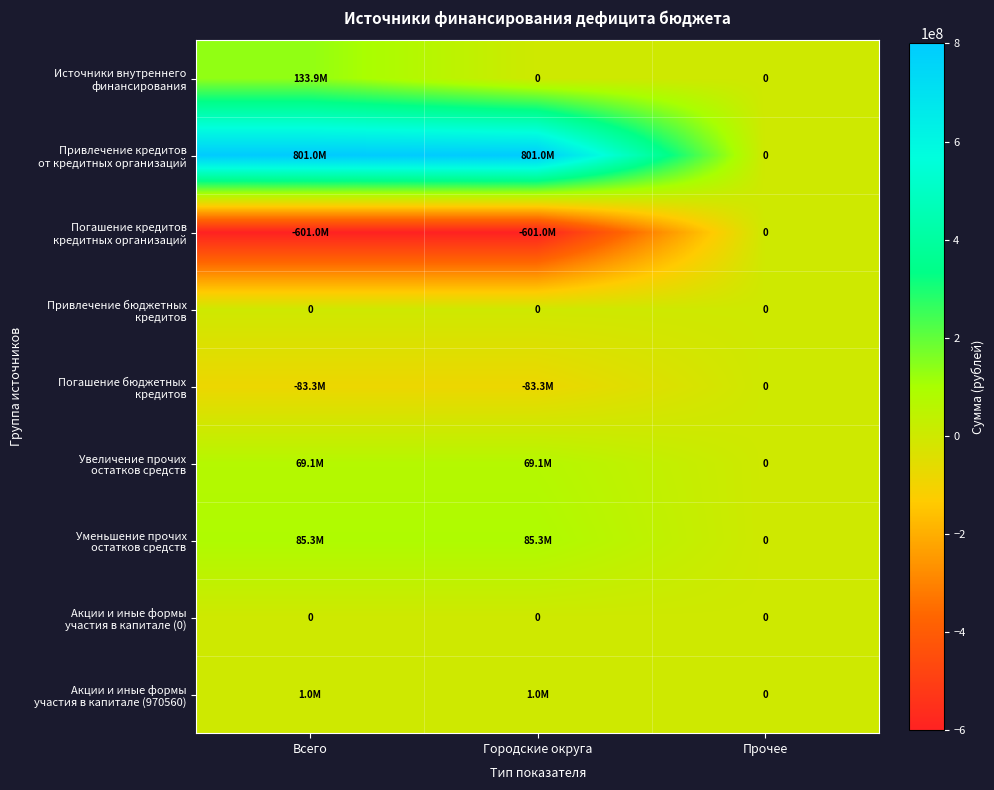

Which label corresponds to the largest value in the chart?

Всего